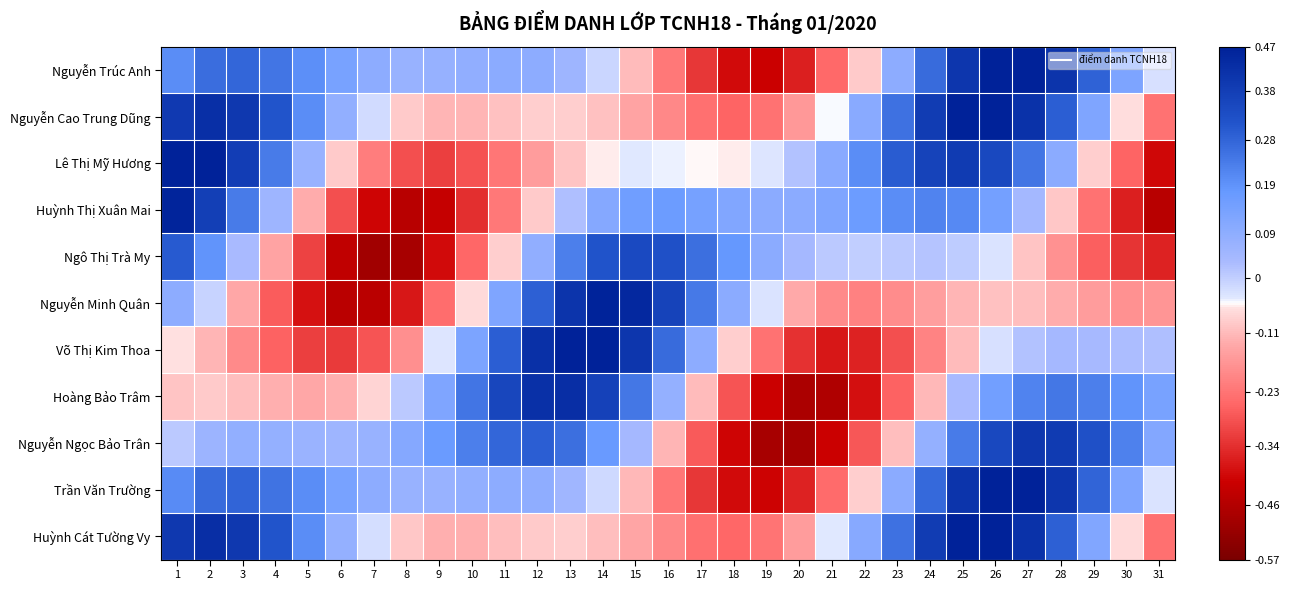

What is the difference between the highest and lowest values at 10?

0.6